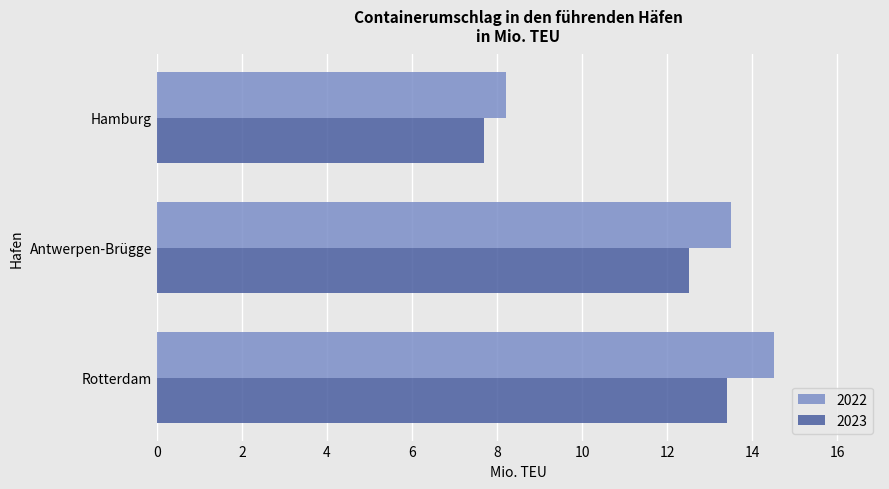

At which label does 2022 reach its peak?

Rotterdam